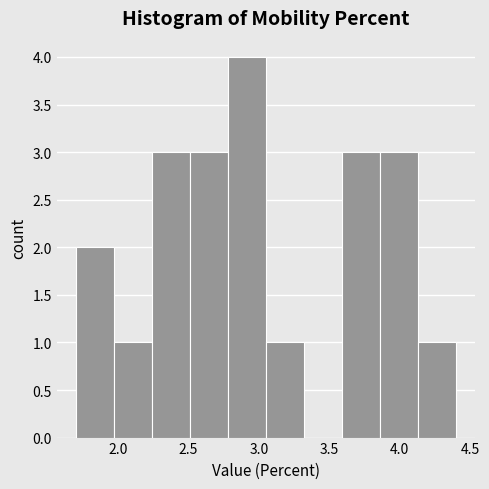

Reading left to right, list every bar in this chart as the range it spans on the x-axis followed by its height. Neither the bar edges nor the heights are printed on the chart, so give them approximately, as read against the axes.

1.70 to 1.97: 2
1.97 to 2.24: 1
2.24 to 2.51: 3
2.51 to 2.78: 3
2.78 to 3.05: 4
3.05 to 3.32: 1
3.32 to 3.59: 0
3.59 to 3.86: 3
3.86 to 4.13: 3
4.13 to 4.40: 1